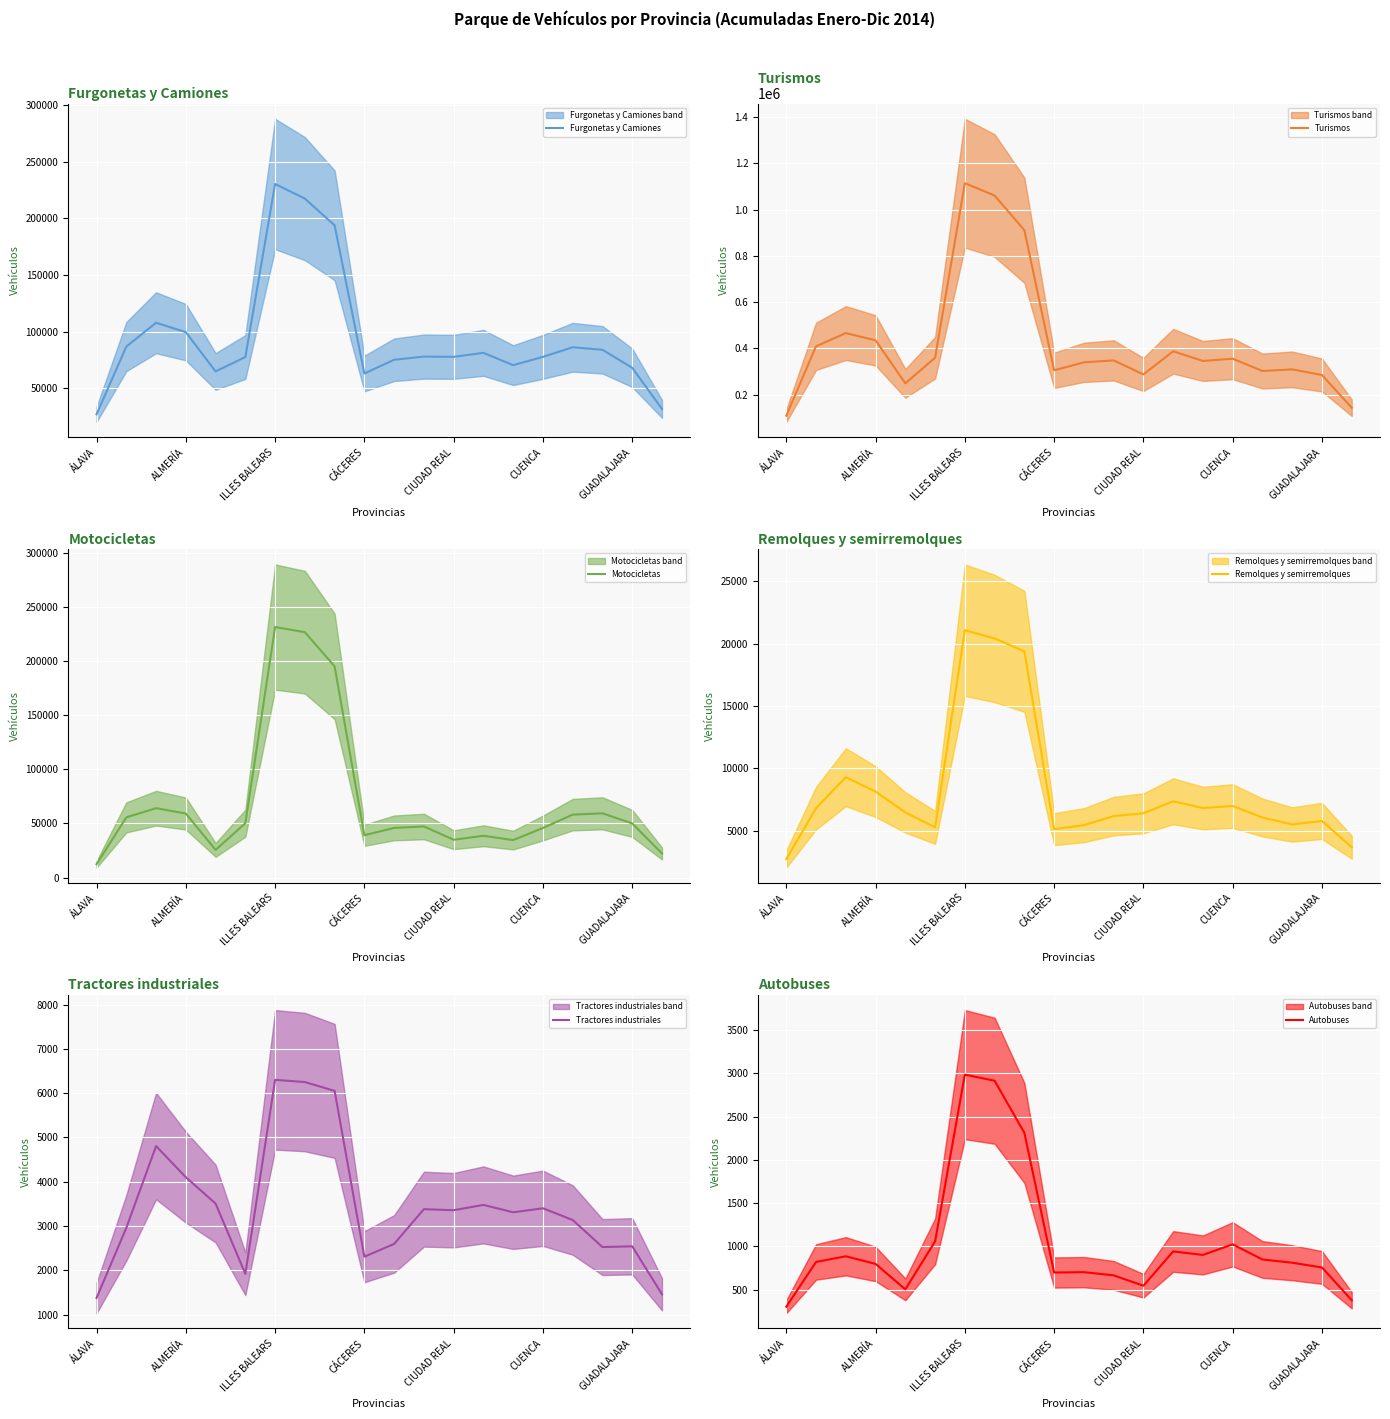

Does the chart display data point markers on the line(s)?

No